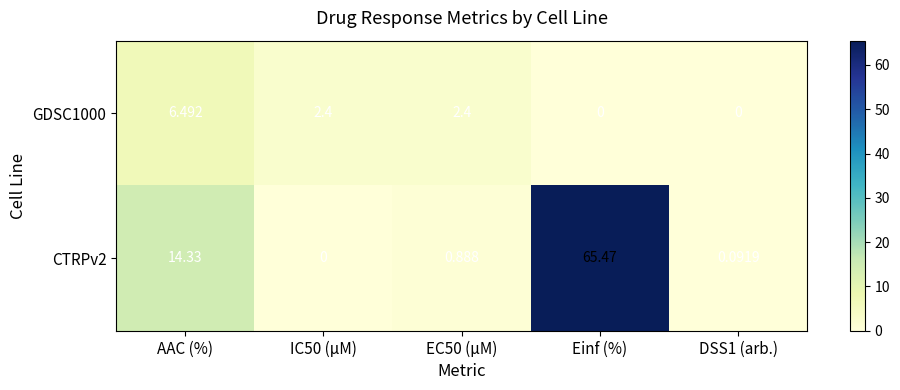

At which category is the sum across all series the highest?

Einf (%)